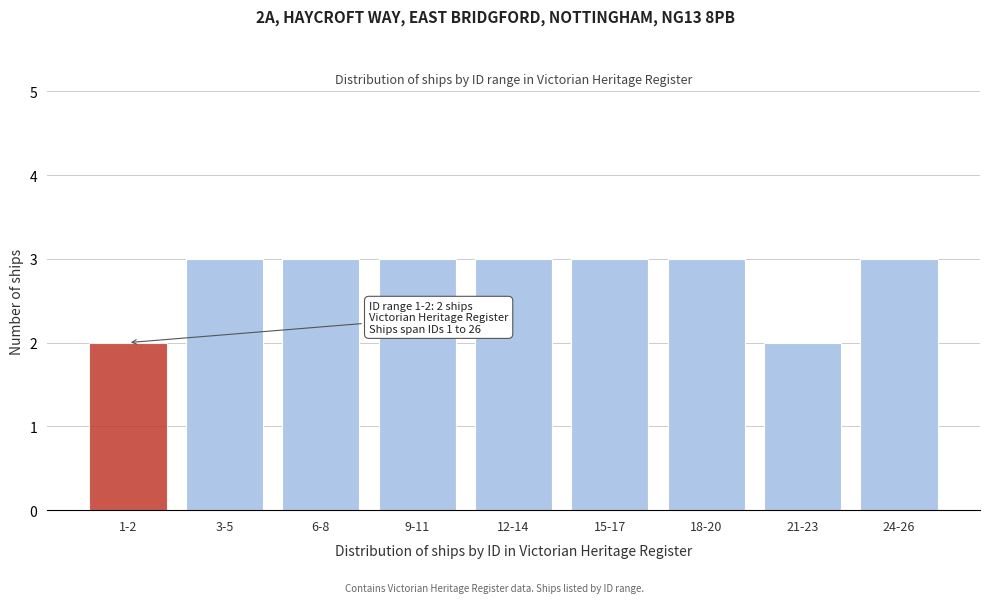

Reading left to right, transcribe all the data shown in this chart.

2	3	3	3	3	3	3	2	3